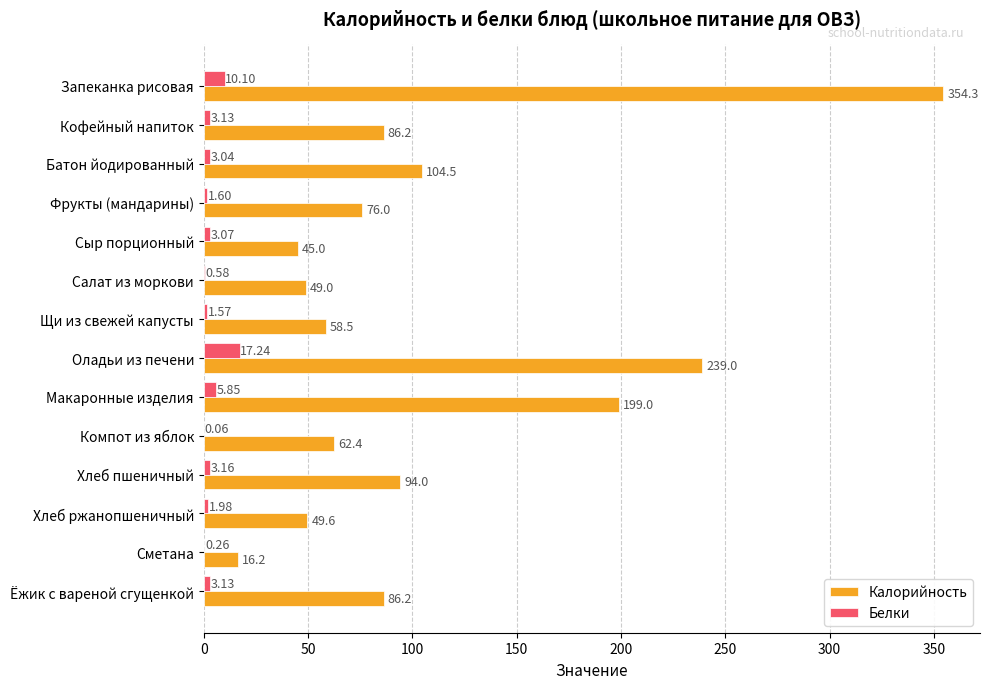

At which label does Калорийность reach its peak?

Запеканка рисовая